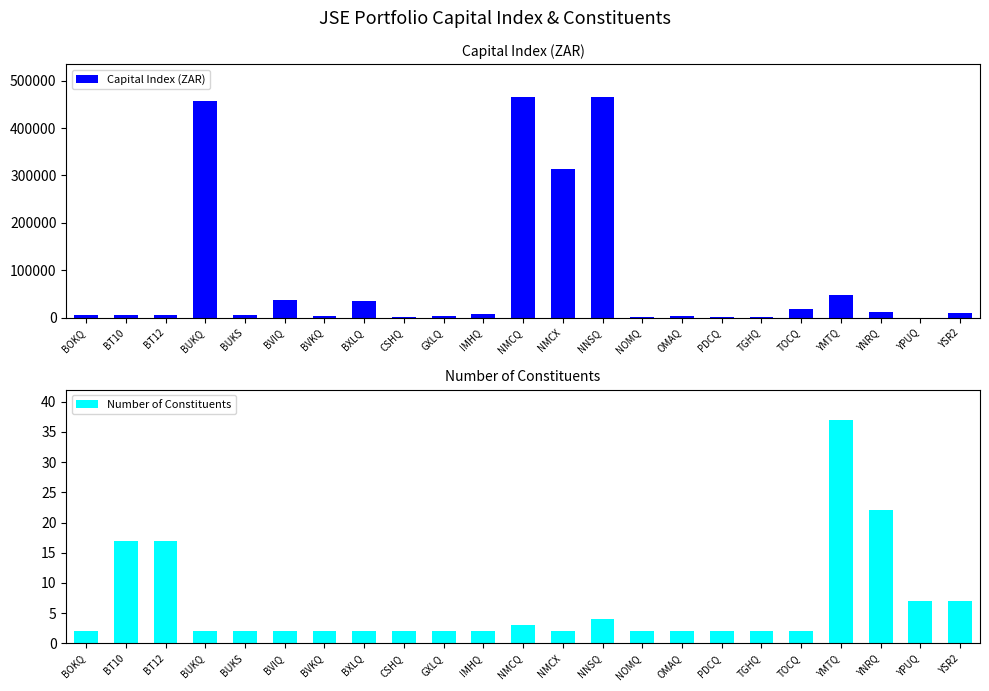

How many groups of bars are there?

23